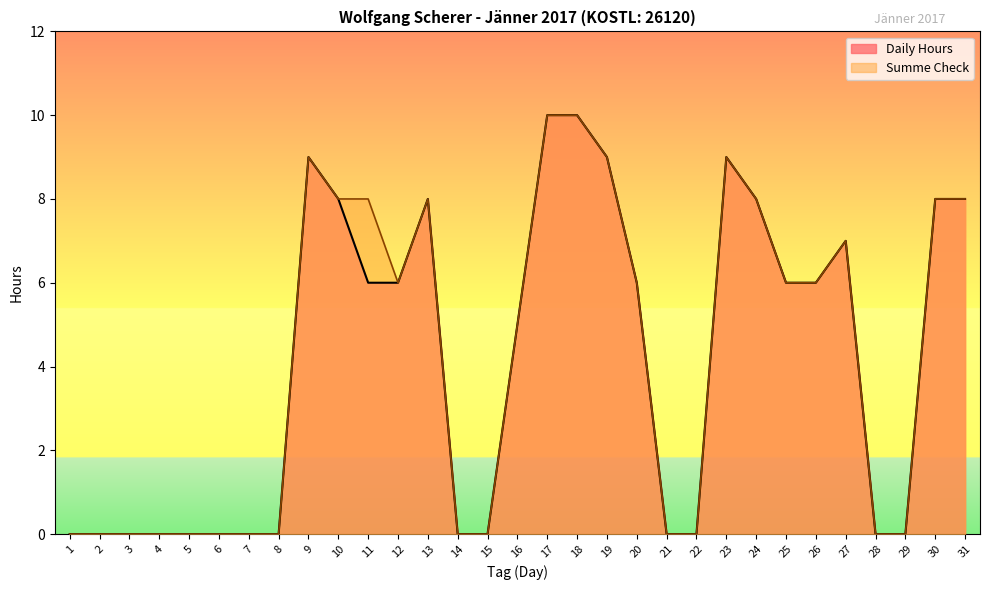

Rank the series at 4 from highest to lowest value.

Daily Hours, Summe Check